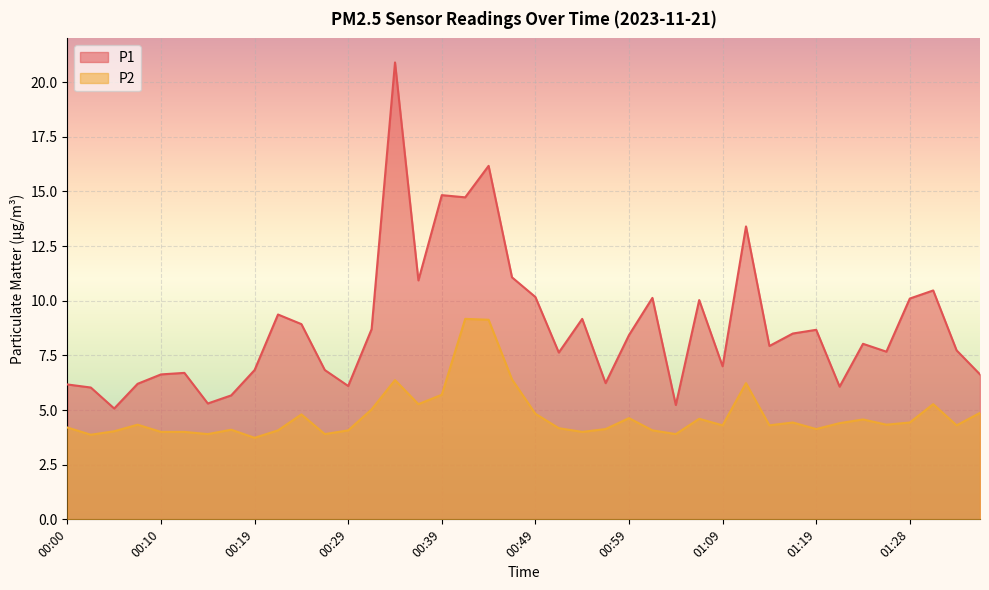

List the labels in order of P1 value, smallest first.

00:05, 01:04, 00:14, 00:17, 00:02, 01:21, 00:29, 00:00, 00:07, 00:56, 00:10, 01:36, 00:12, 00:19, 00:27, 01:09, 00:51, 01:26, 01:33, 01:14, 01:23, 00:59, 01:16, 01:19, 00:32, 00:24, 00:54, 00:22, 01:06, 01:28, 01:01, 00:49, 01:31, 00:37, 00:46, 01:11, 00:42, 00:39, 00:44, 00:34